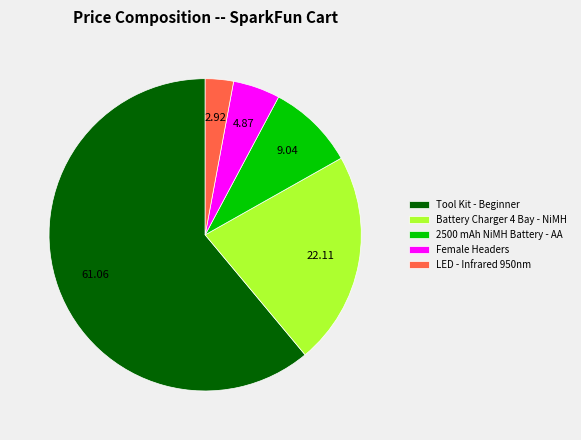

Rank the categories by value from highest to lowest.

Tool Kit - Beginner, Battery Charger 4 Bay - NiMH, 2500 mAh NiMH Battery - AA, Female Headers, LED - Infrared 950nm